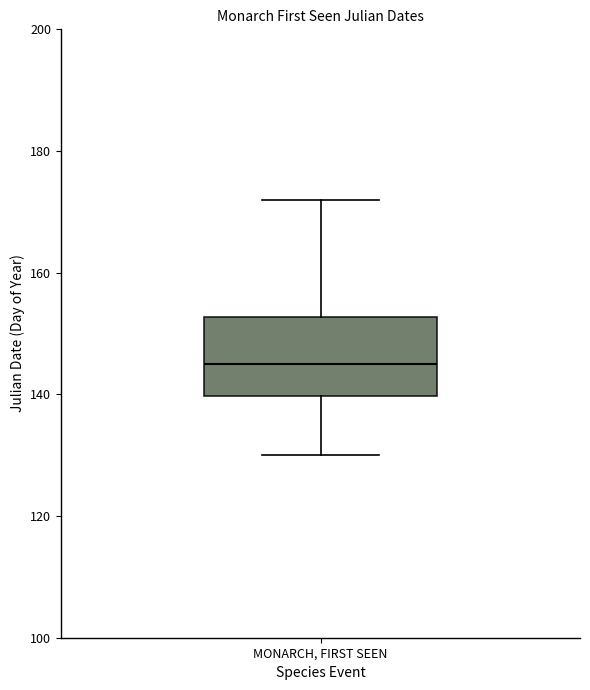

Transcribe this box plot: give where the median line is, the range the box spans, and where the two whiskers end, as read against the y-axis. The values are not printed on the chart, so give them approximately, as read against the axis.

median 146, box 140 to 152, whiskers 130 to 172